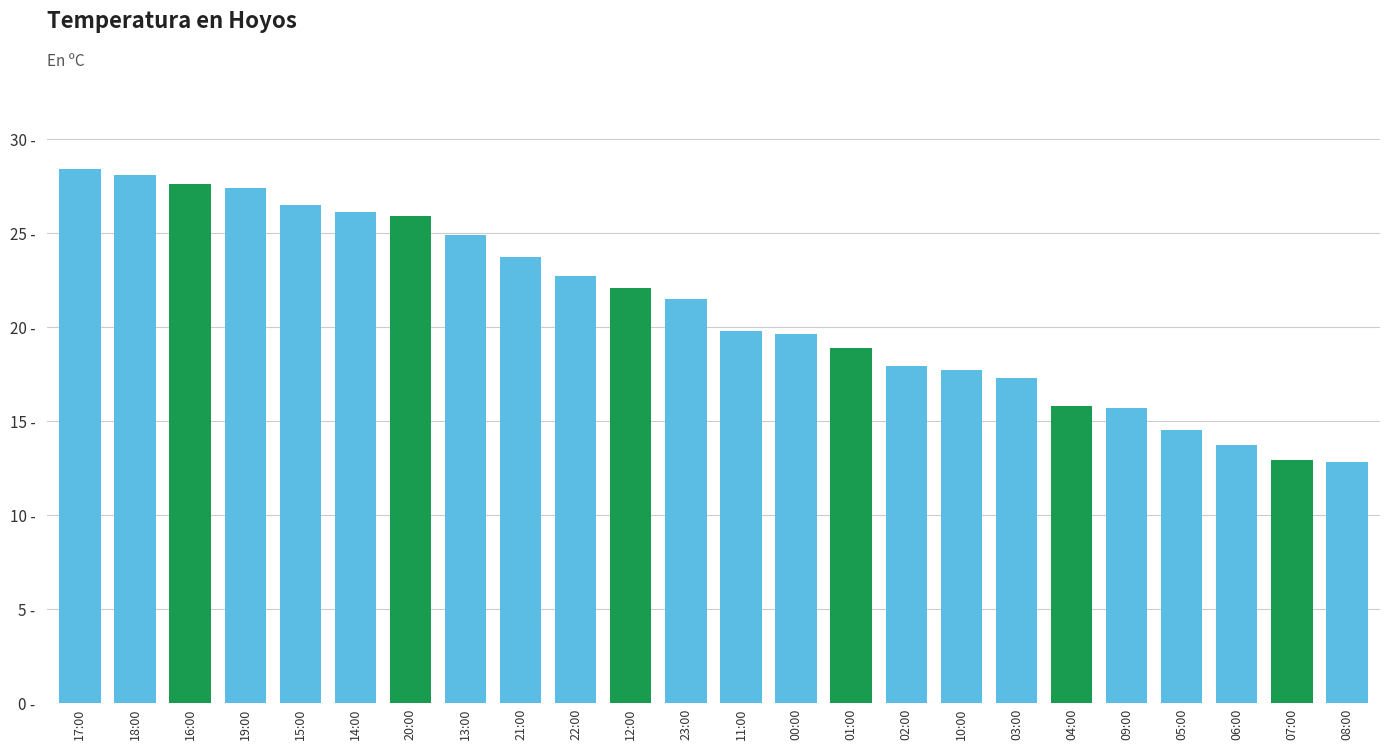

Does the chart contain any negative values?

No